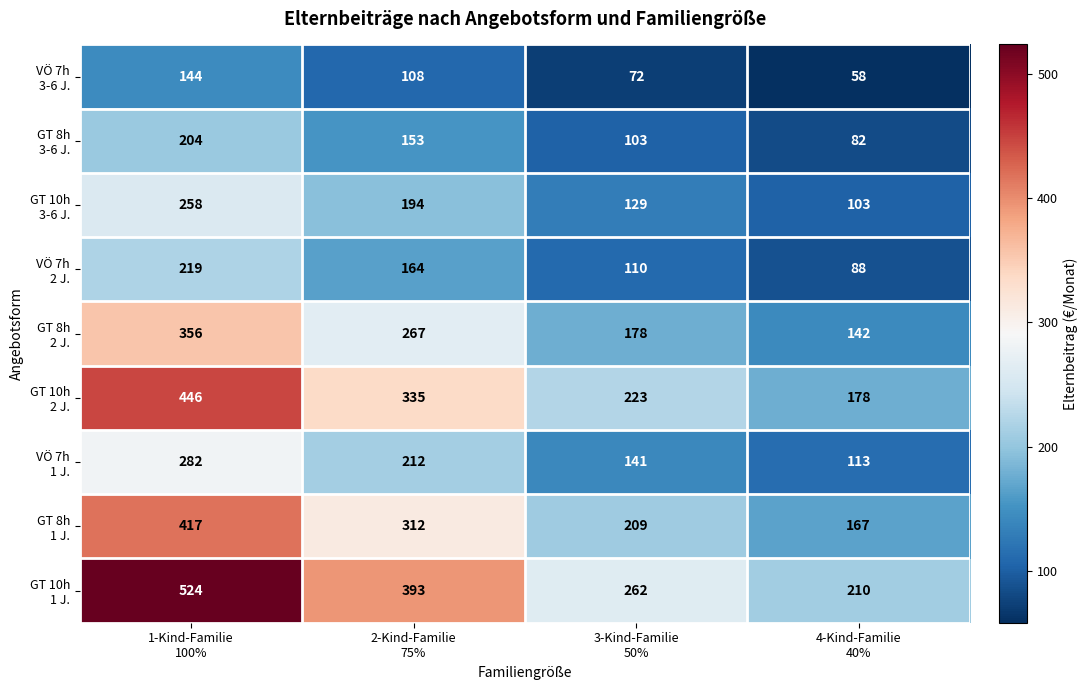

What is the smallest value displayed?

58